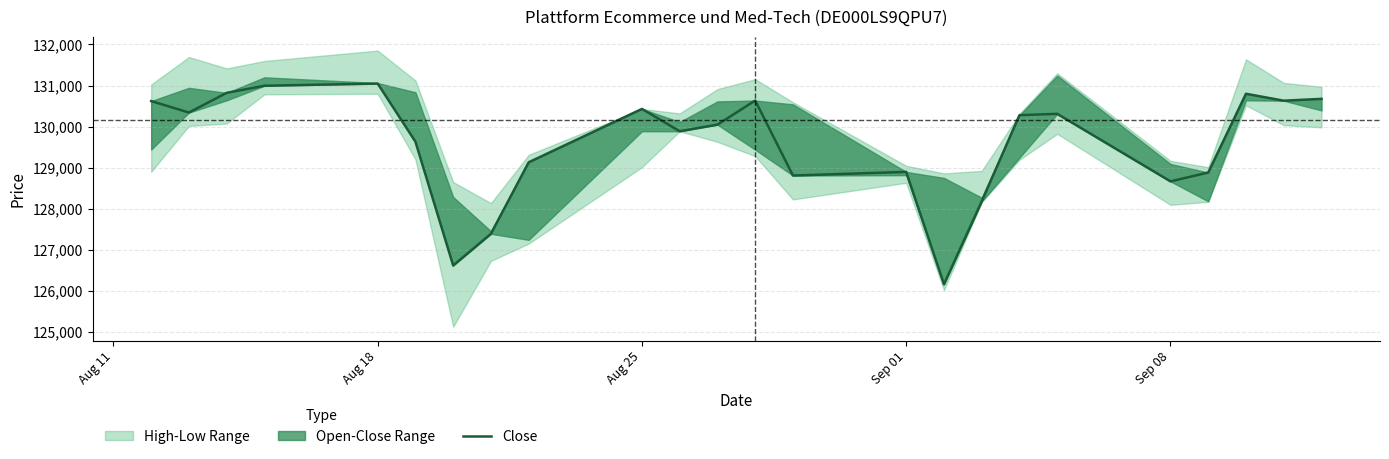

What is the value of the 15th point from the left?

128898